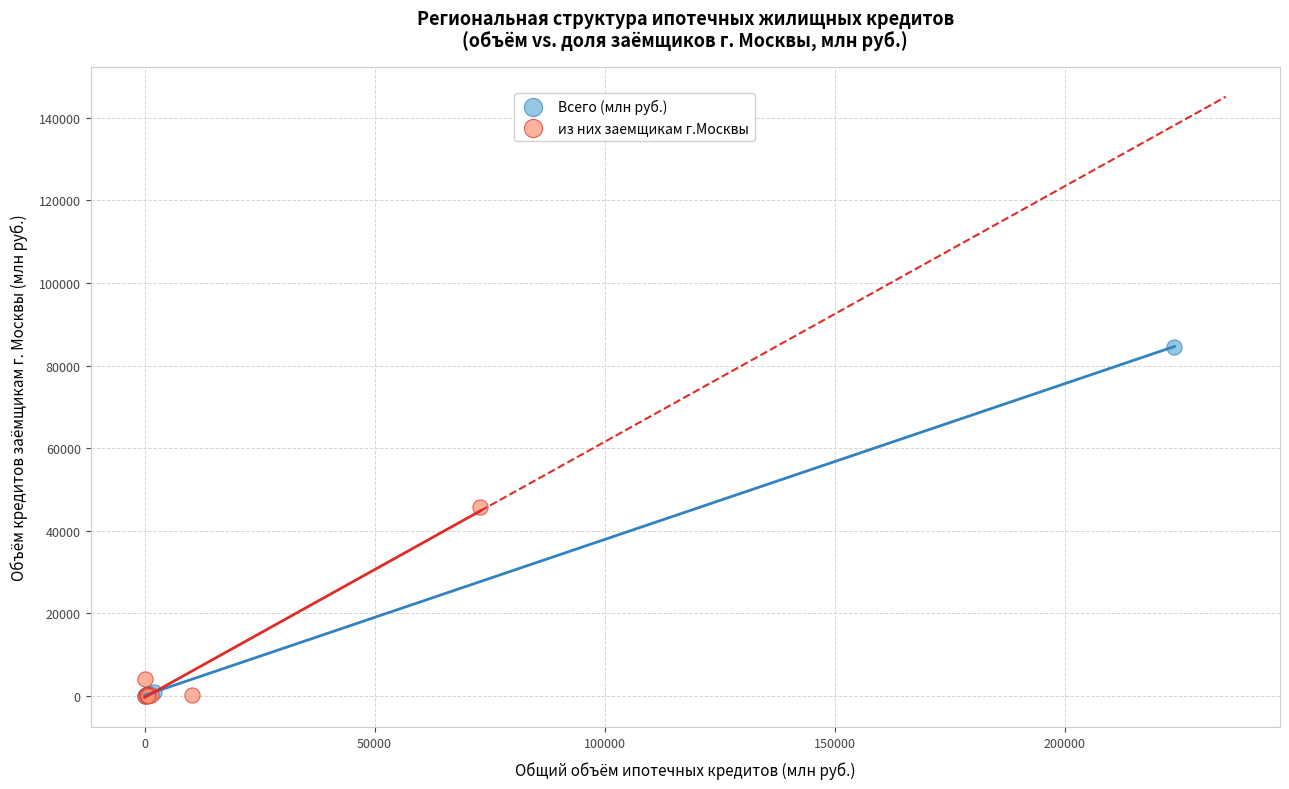

Which series has the largest Y range (max minus min)?

Всего (млн руб.)